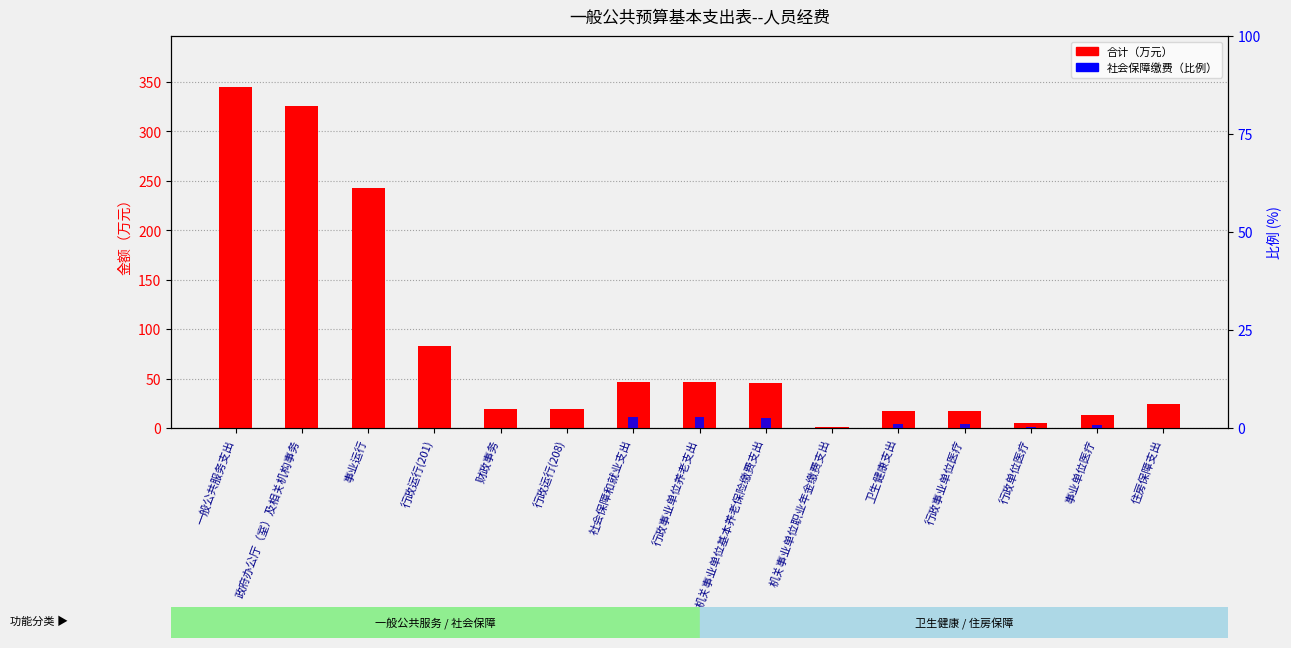

What are all the series names shown in the legend?

合计, 社会保障缴费(比例)